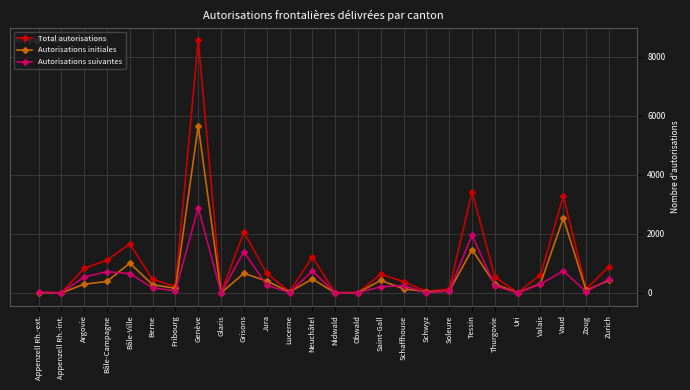

What is the value of the Autorisations initiales point at the 3rd from the left?

296